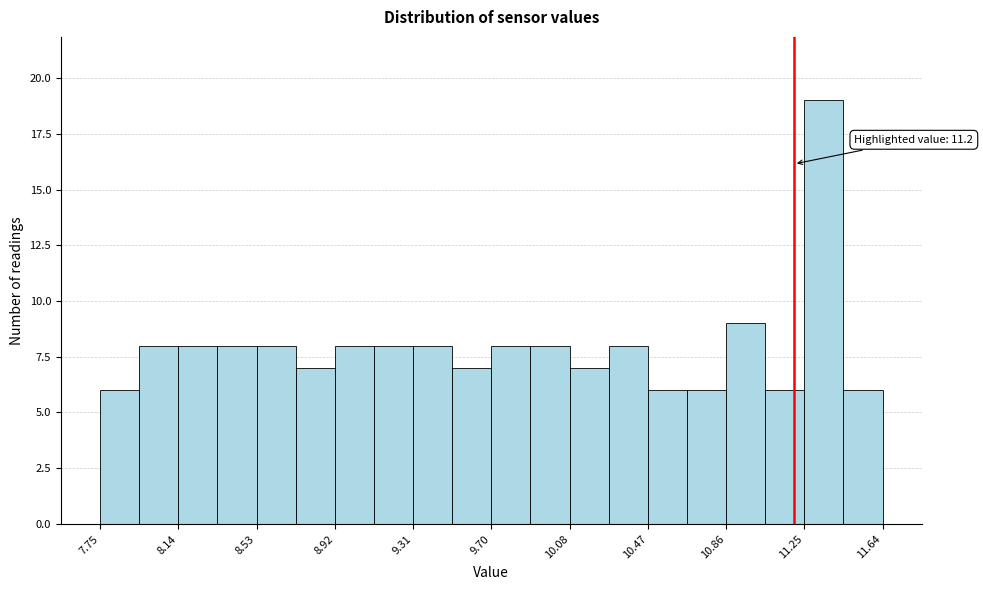

Read against the x-axis, roughly where is the centre of the tallest bar?

11.35